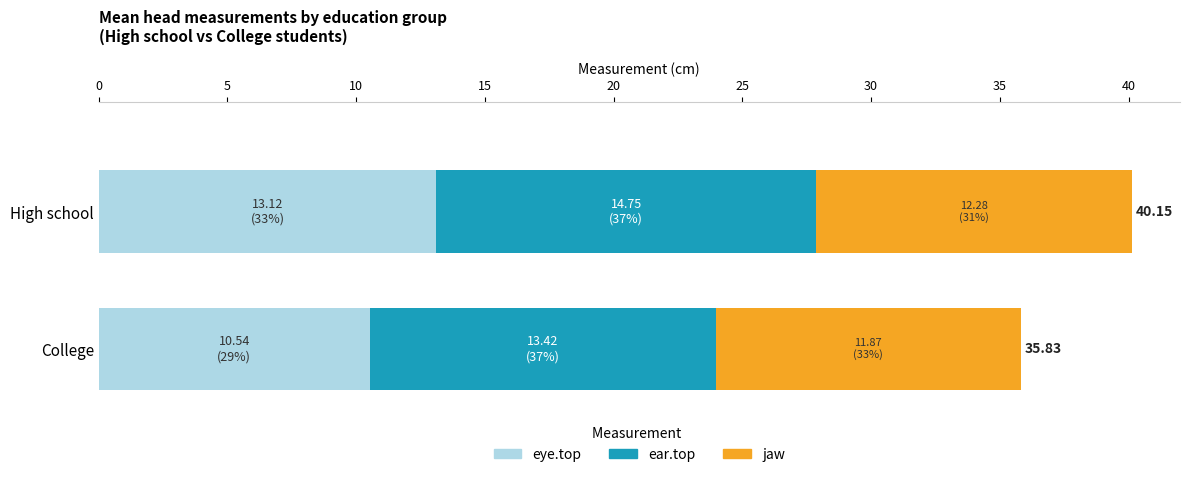

Which series has the largest range (max minus min)?

eye.top